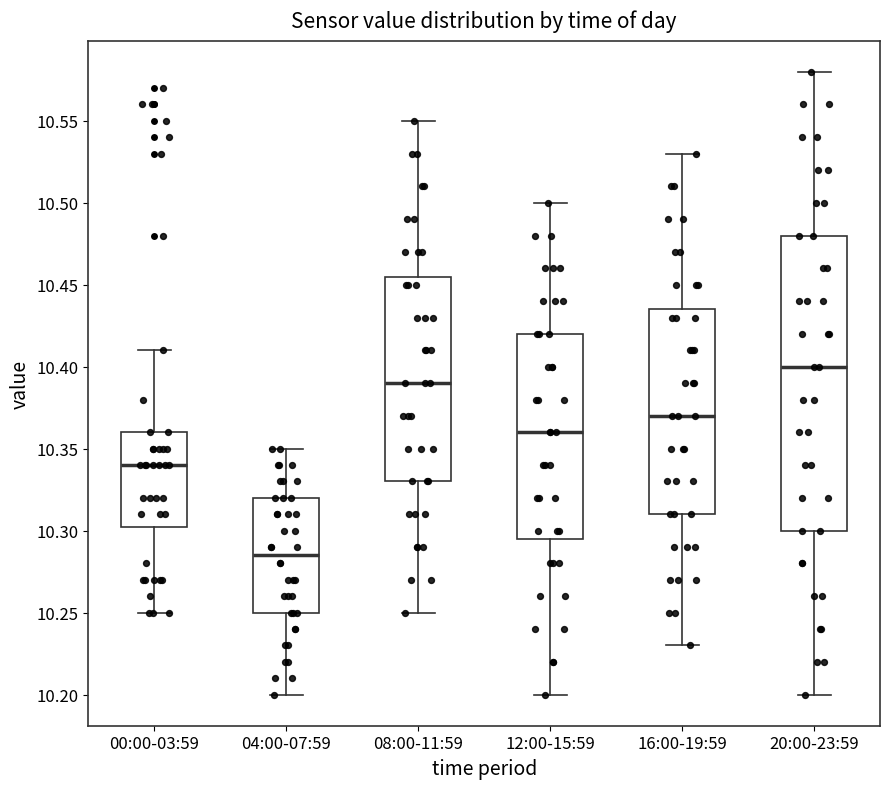

Reading left to right, read every box against the y-axis: the position of its median line, the range the box covers, and the ends of its whiskers. The values are not printed on the chart, so give them approximately, as read against the axis.

00:00-03:59: median 10.340, box 10.305 to 10.360, whiskers 10.250 to 10.410
04:00-07:59: median 10.285, box 10.250 to 10.320, whiskers 10.200 to 10.350
08:00-11:59: median 10.390, box 10.330 to 10.455, whiskers 10.250 to 10.550
12:00-15:59: median 10.360, box 10.295 to 10.420, whiskers 10.200 to 10.500
16:00-19:59: median 10.370, box 10.310 to 10.435, whiskers 10.230 to 10.530
20:00-23:59: median 10.400, box 10.300 to 10.480, whiskers 10.200 to 10.580